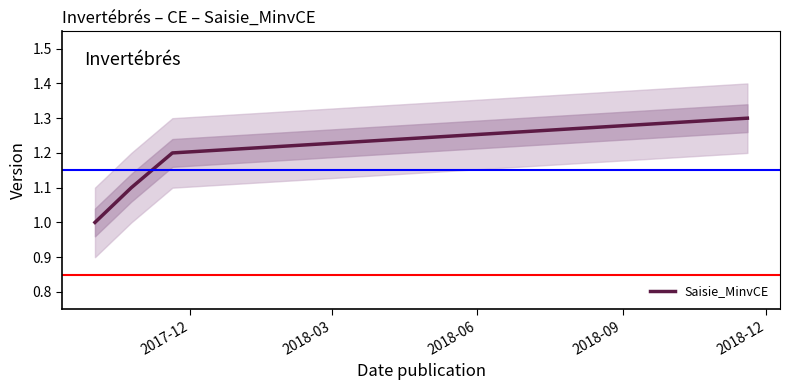

What is the minimum value shown in the chart?

1.0